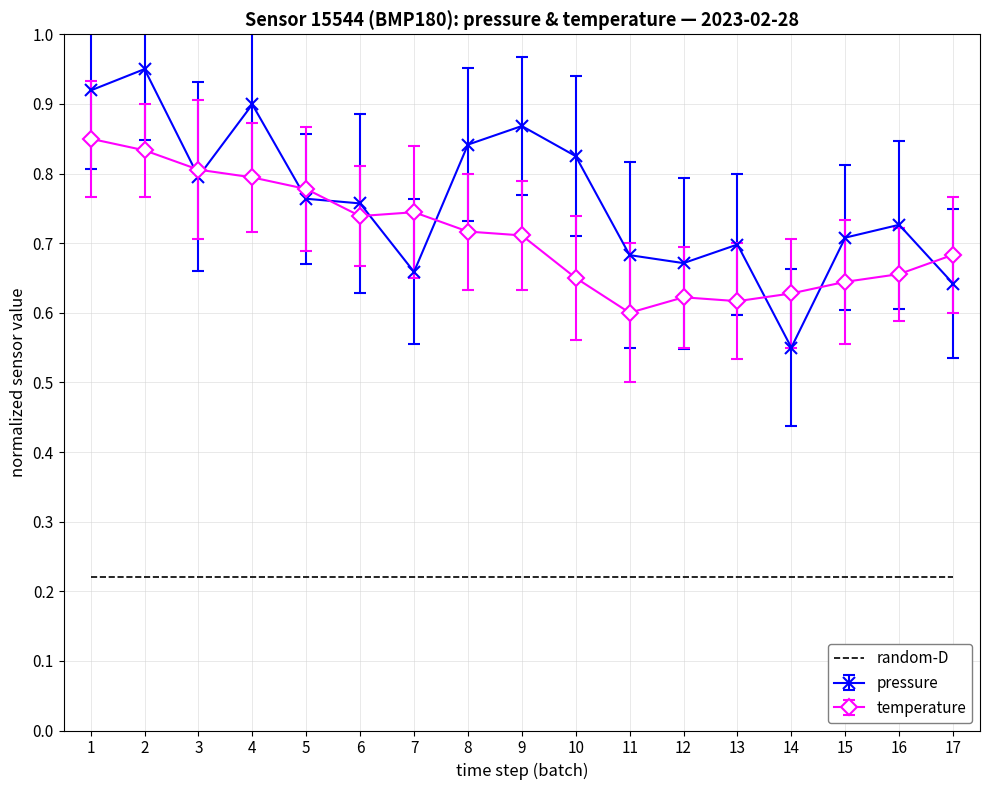

Rank the series by their maximum value, from lowest to highest.

random-D, temperature, pressure